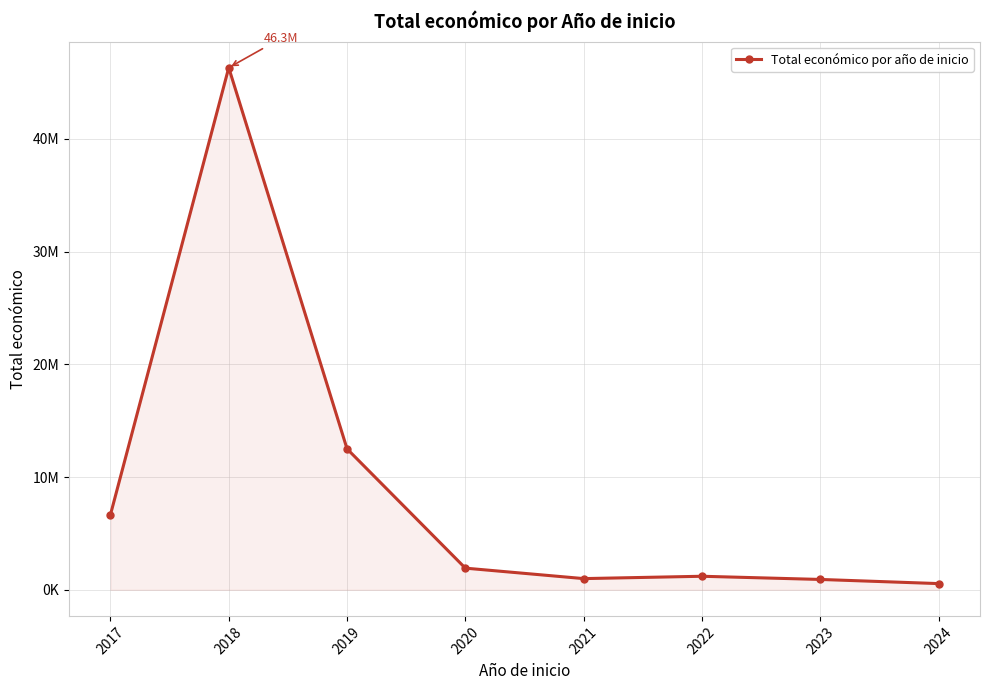

What is the difference between the second highest and minimum values?

11952265